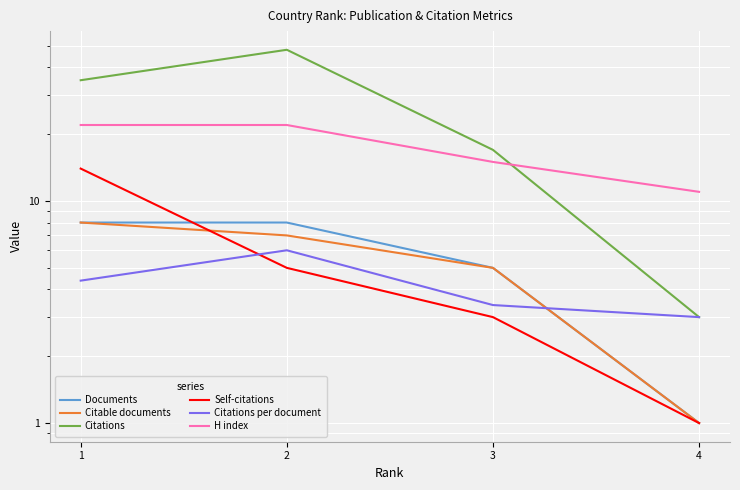

At which category does the chart reach its peak across all series?

2